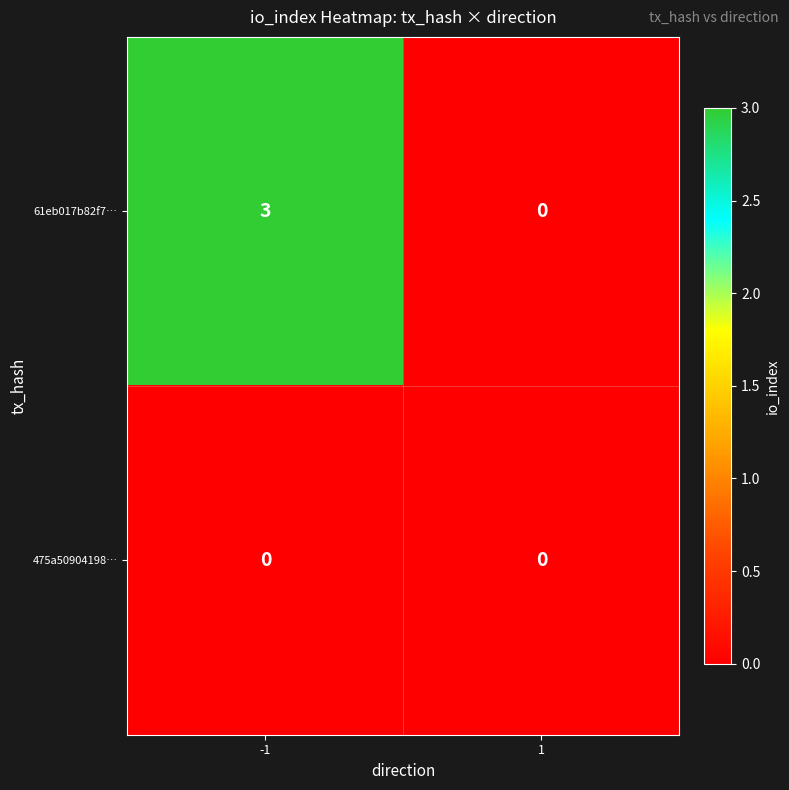

What is the sum of all 61eb017b82f7… values?

3